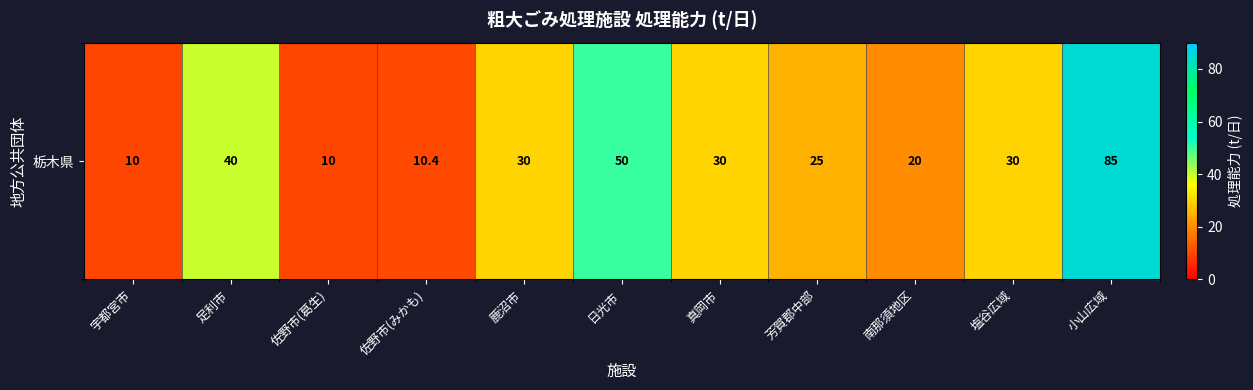

How many series are shown in this chart?

1